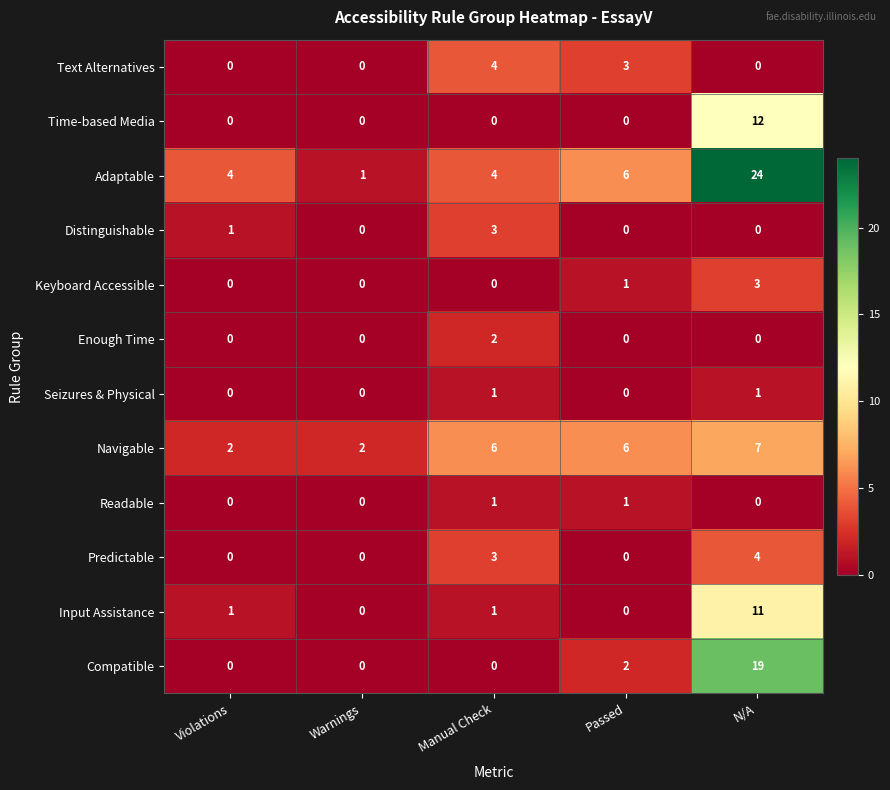

What is the difference between the maximum and minimum values in the Compatible series?

19